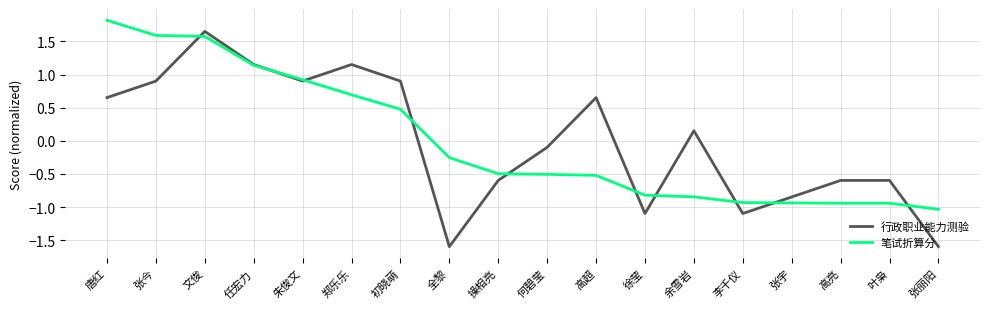

The 行政职业能力测验 series shows 0.9 at 张今. True or false?

True